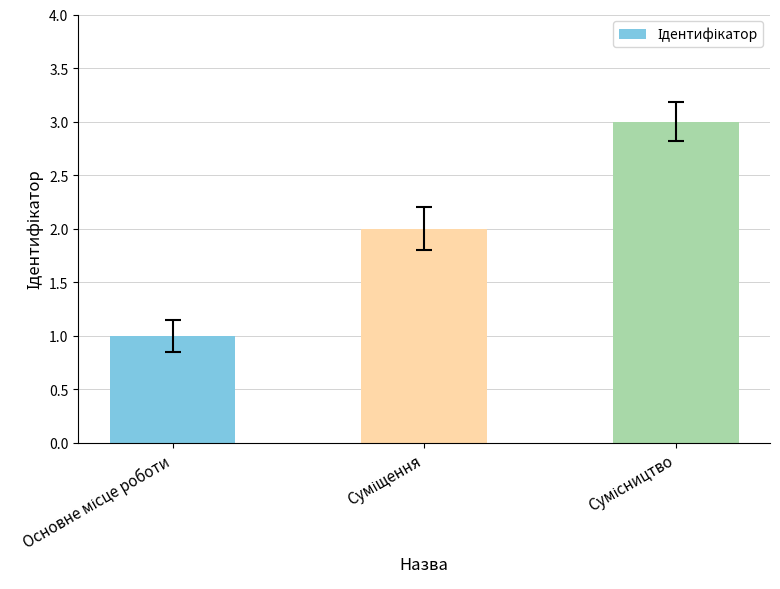

What is the sum of all values?

6